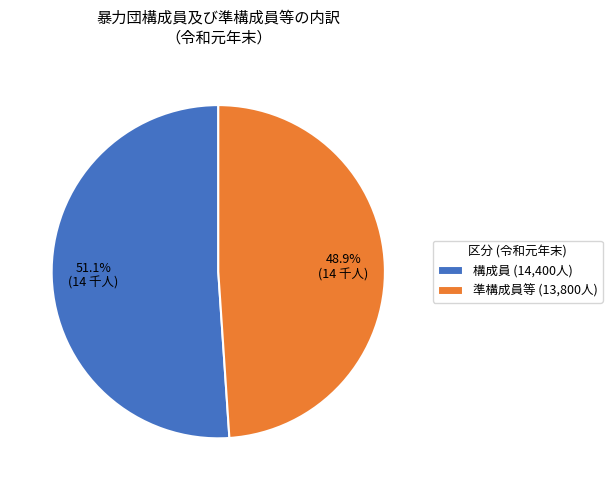

Which category has the smallest portion of the pie?

準構成員等 (13,800人)